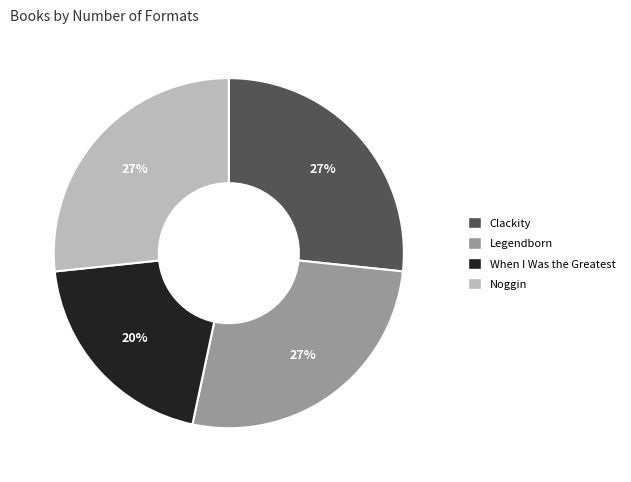

Which has a higher value, Clackity or When I Was the Greatest?

Clackity